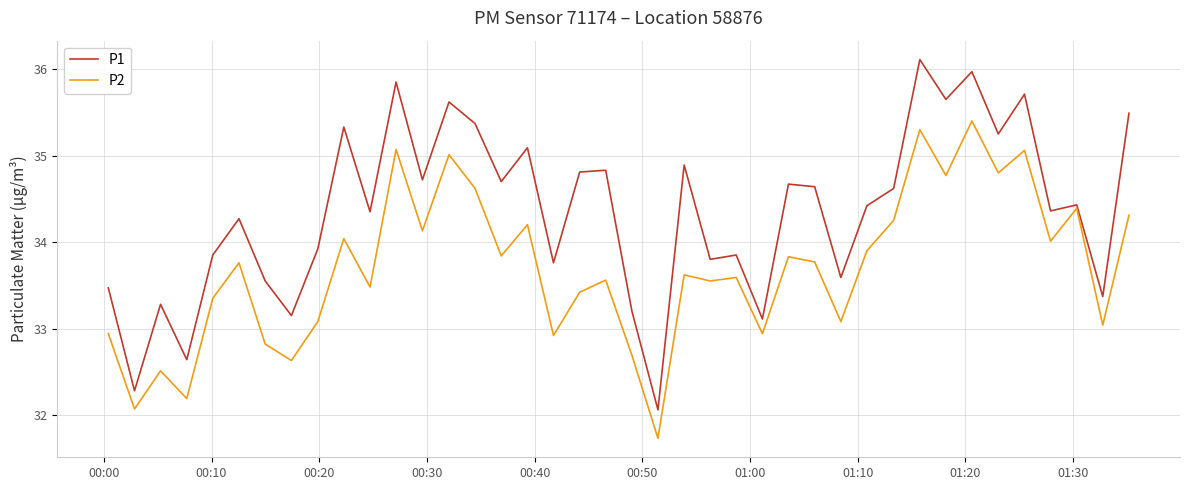

What is the maximum value for P1?

36.1